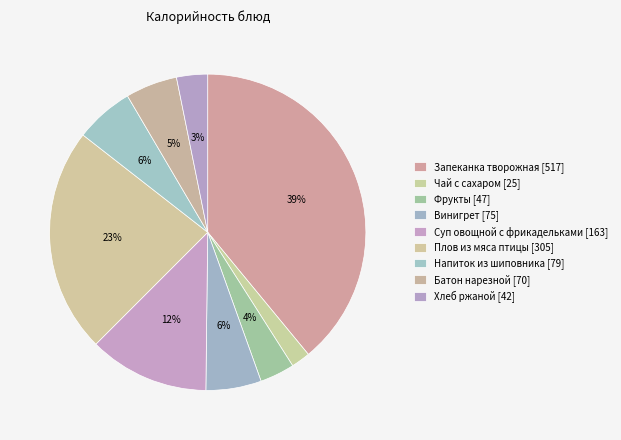

To the nearest percent, what is the combined percentage of Винигрет and Напиток из шиповника?

12%